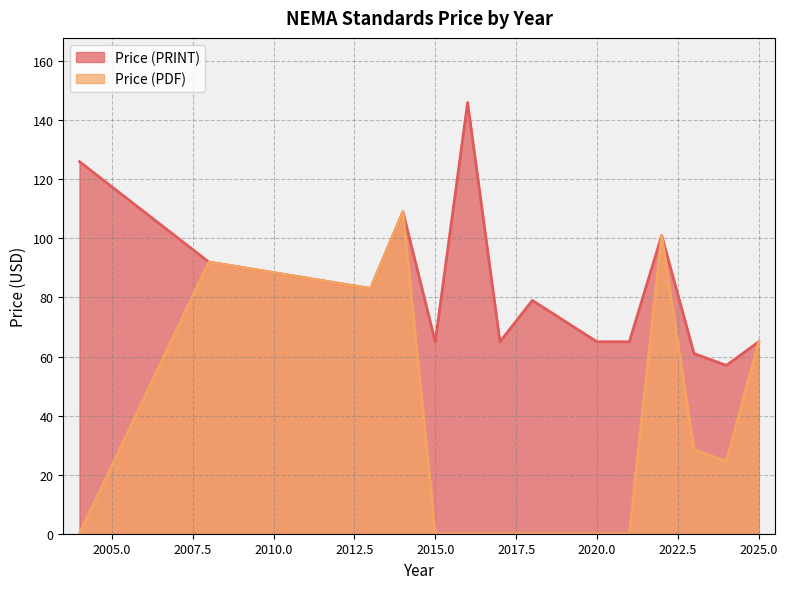

What are all the series names shown in the legend?

Price (PRINT), Price (PDF)